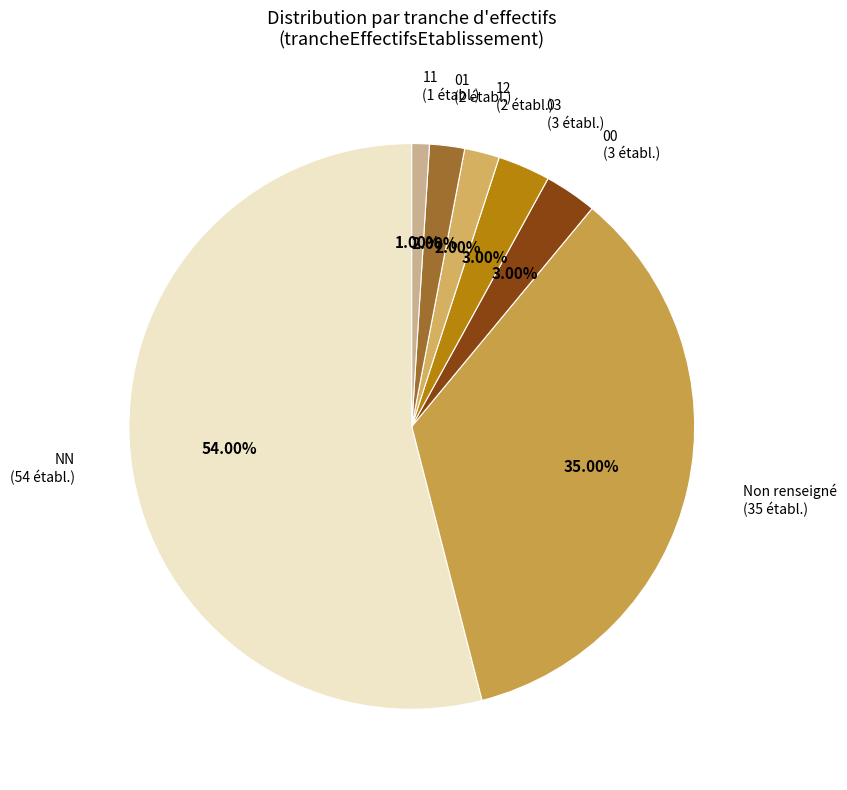

To the nearest percent, what is the average slice percentage?

14%